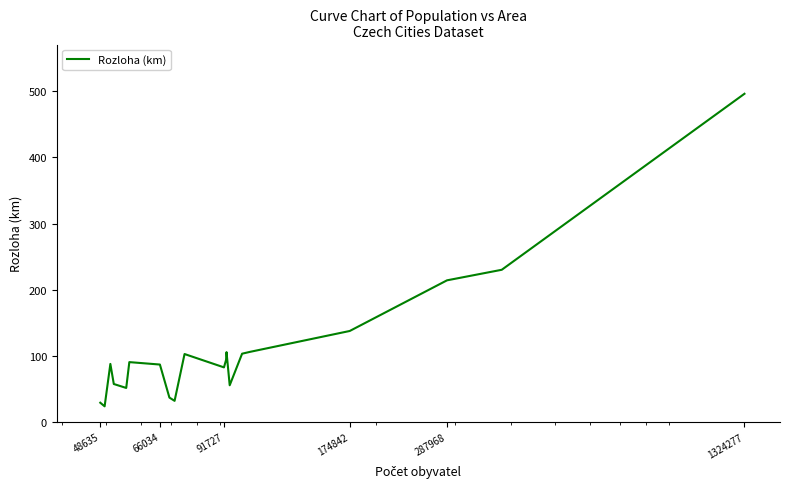

What is the greatest value displayed?

496.2